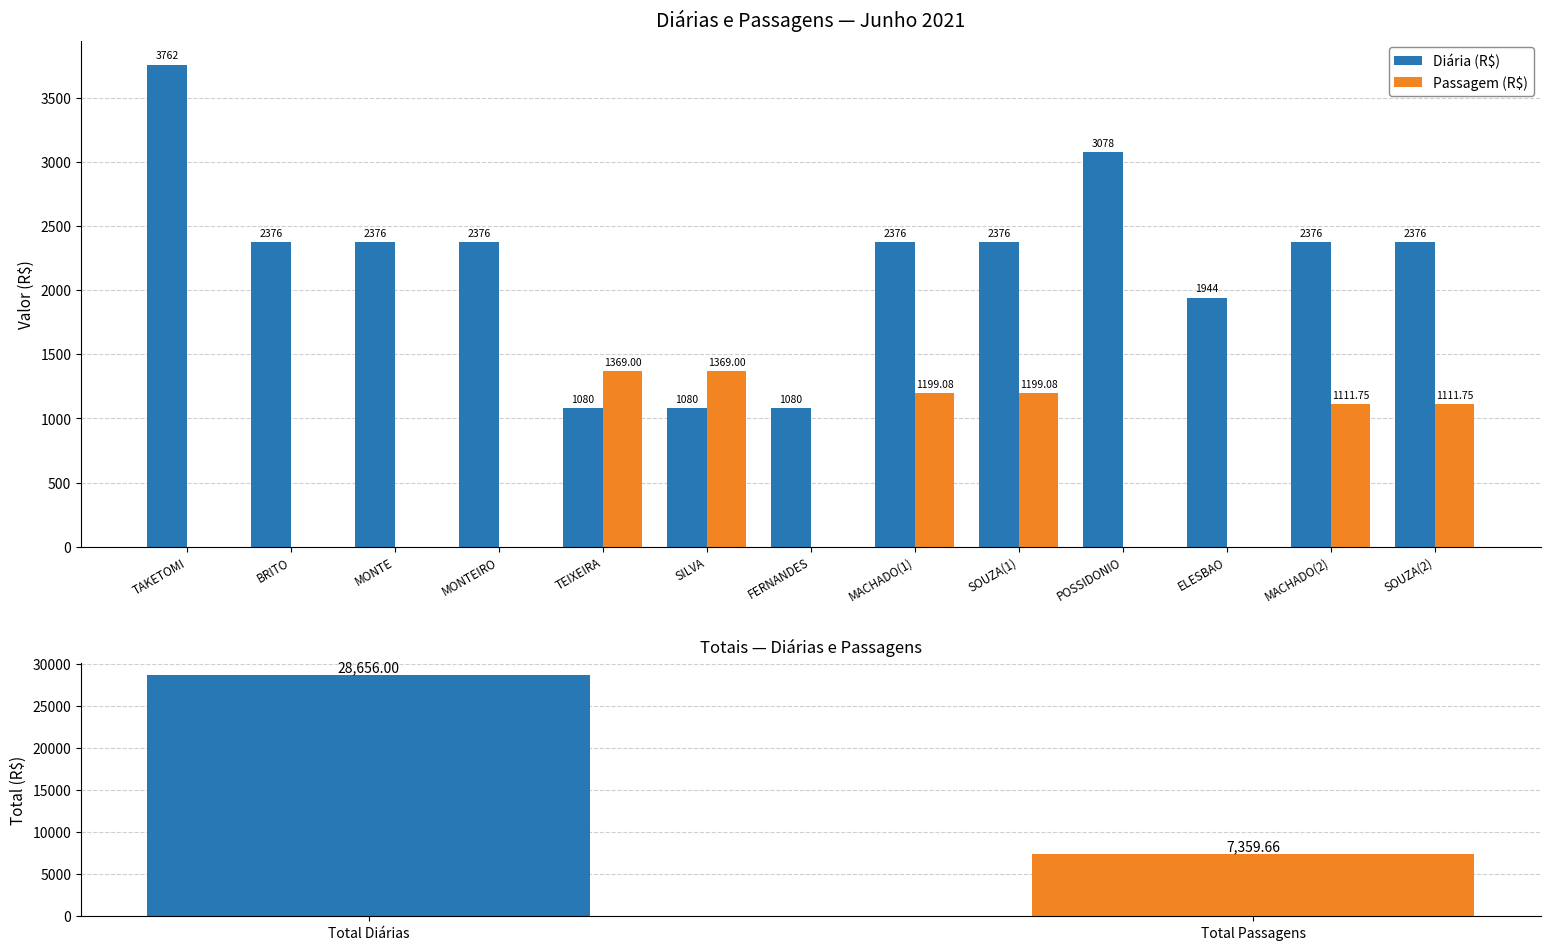

How many bars are there in total?

26